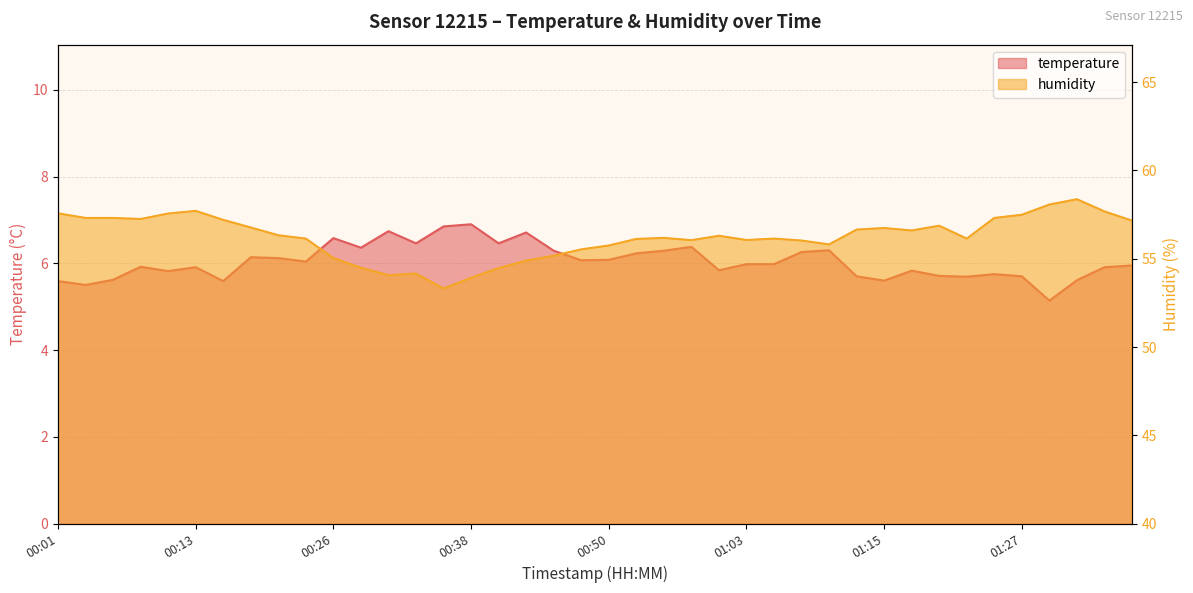

The value of temperature at 01:20 is 8.0. True or false?

False